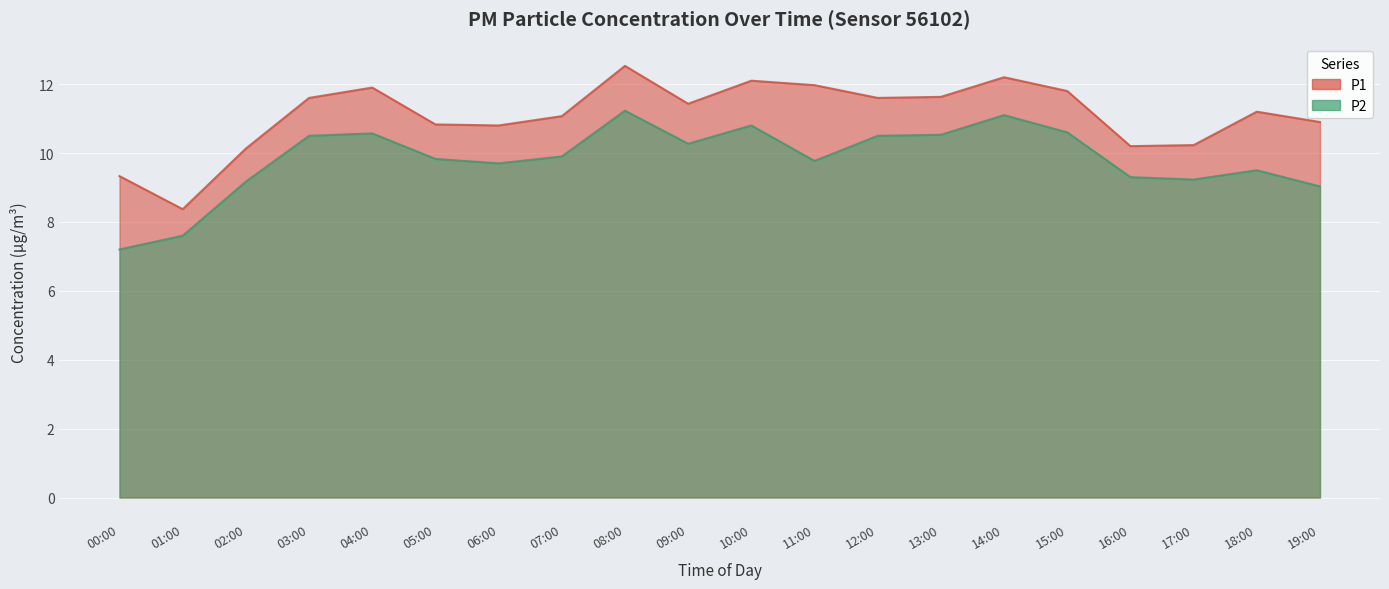

True or false: P1 has more than 1 interior local peaks.

True